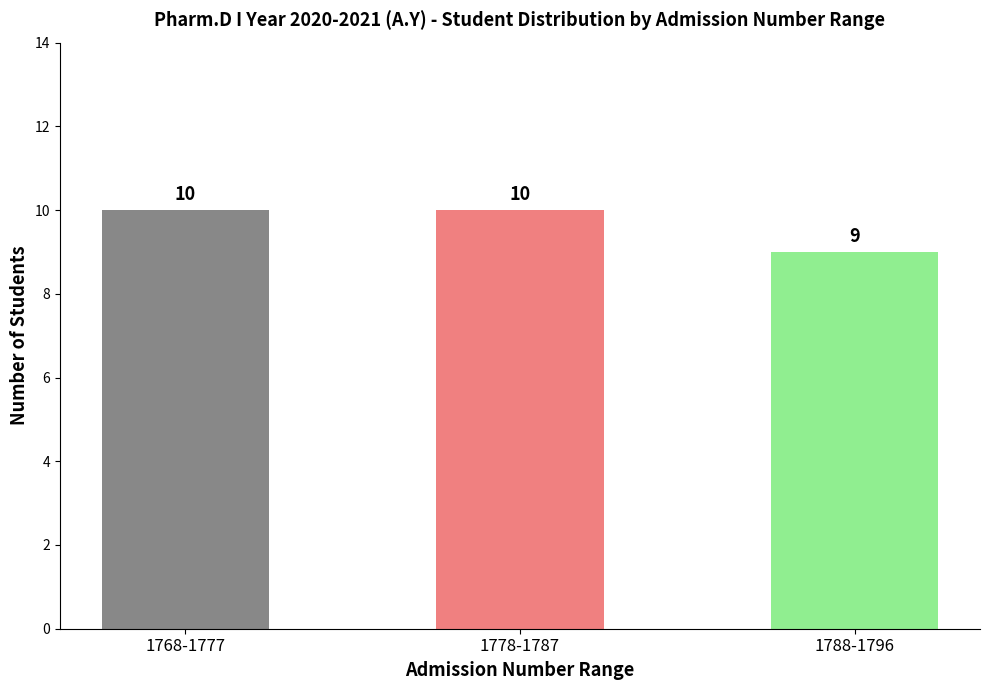

Between 1788-1796 and 1778-1787, which is larger?

1778-1787